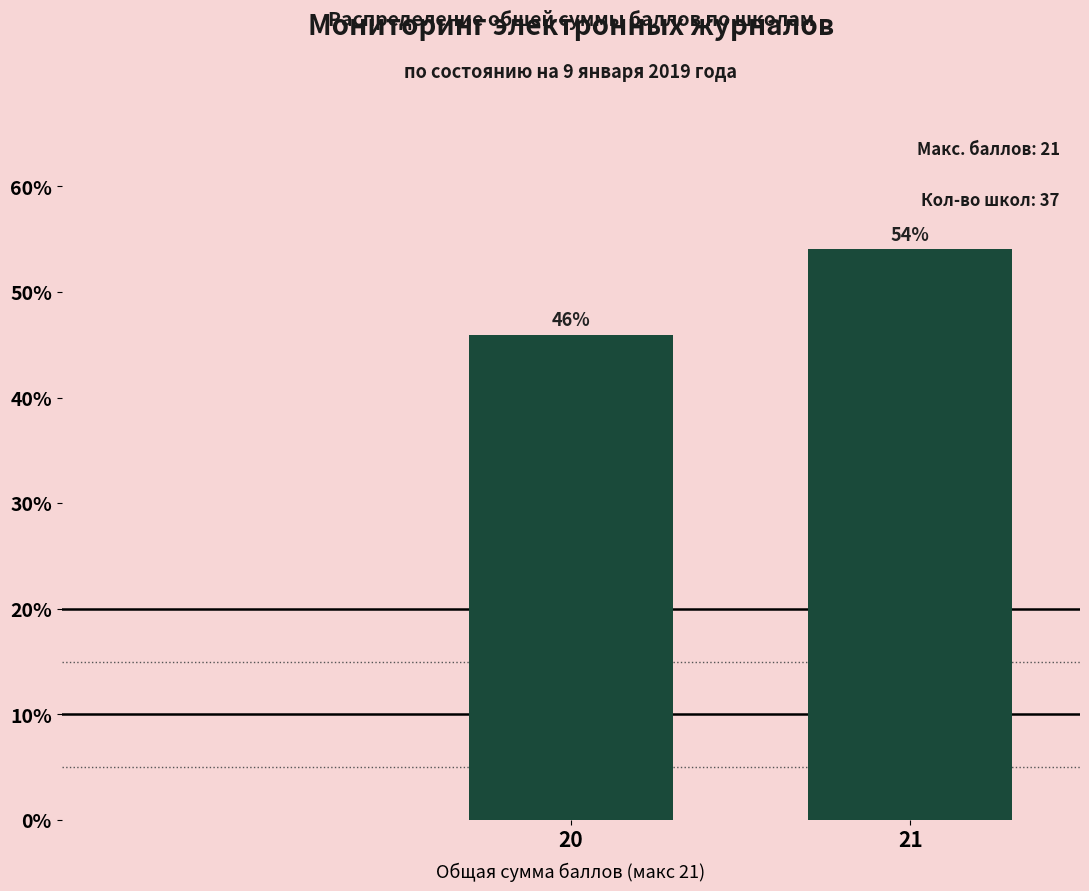

What is the approximate value at 21?

54.1